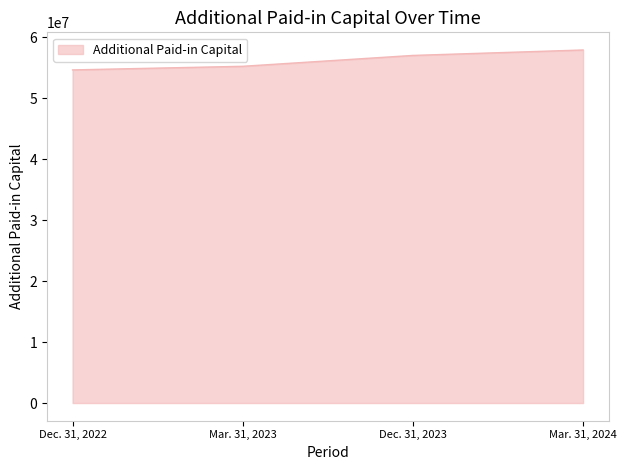

What is the difference between the maximum and minimum values?

3271698